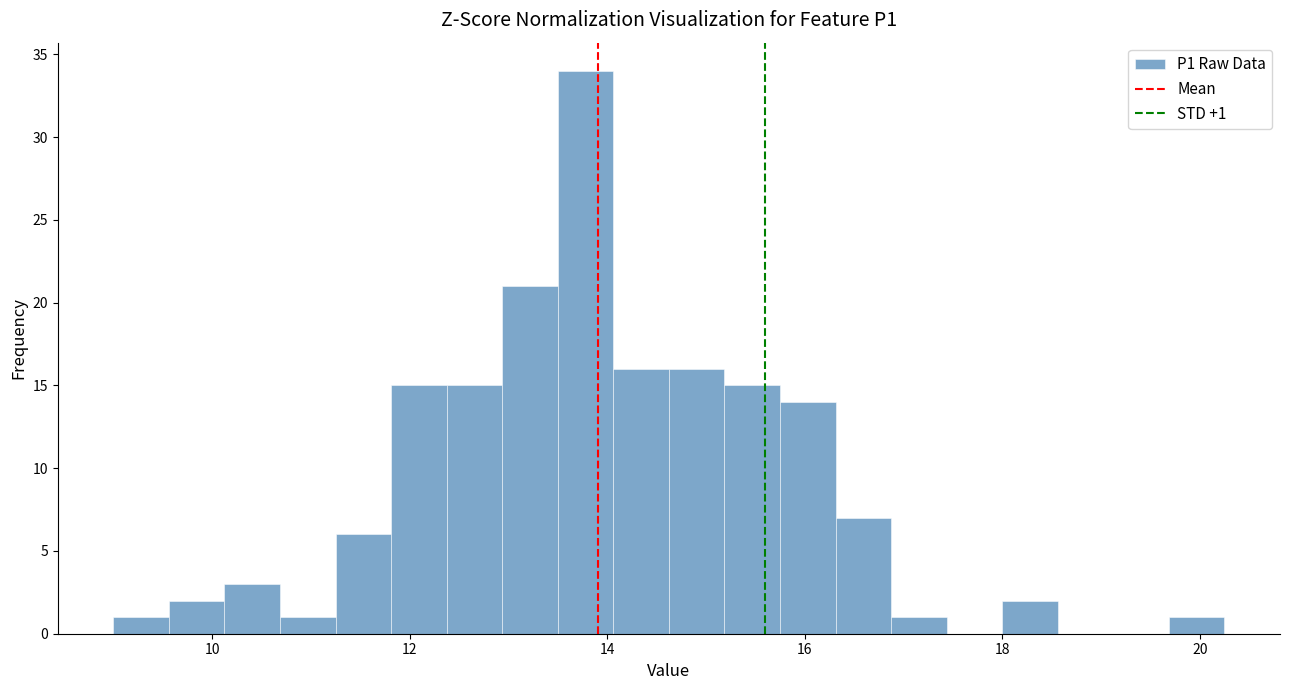

Around what value on the x-axis is the tallest bar? Give the approximate position of its centre, as read against the axis.

13.8